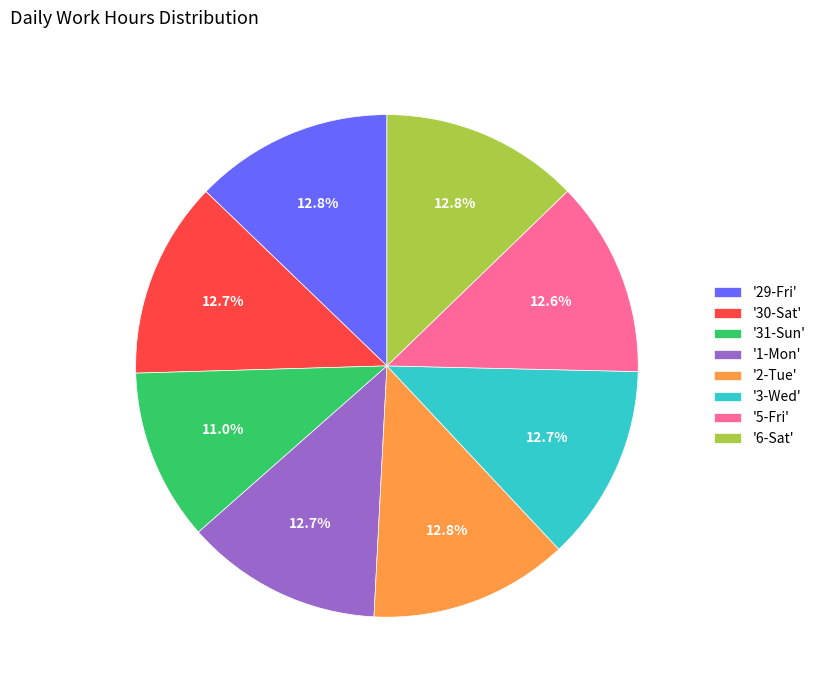

Which slice is the smallest?

'31-Sun'